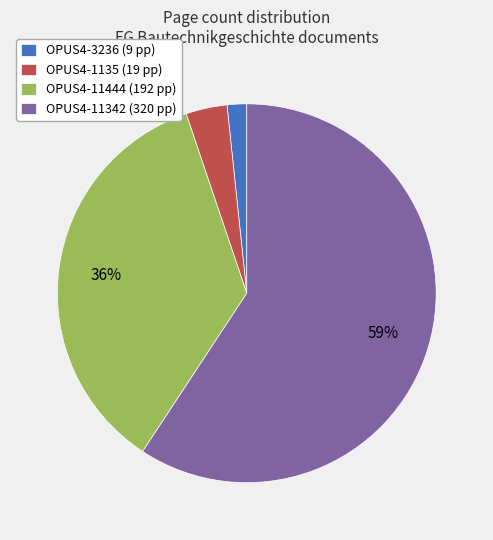

Which has a higher value, OPUS4-11444 or OPUS4-11342?

OPUS4-11342